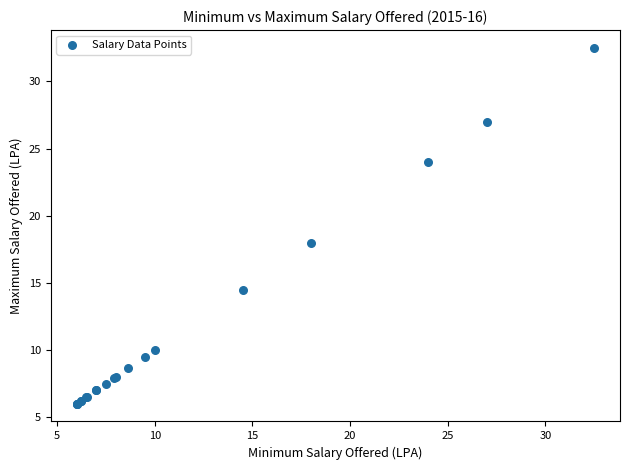

What Y value in the scatter plot is closest to 19?

18.0